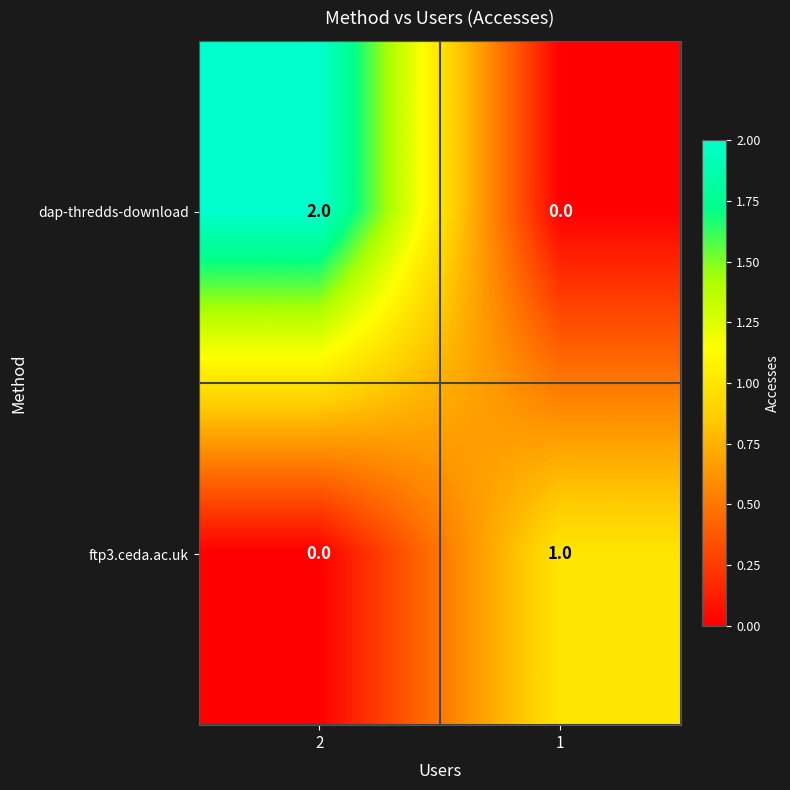

At how many categories does at least one series exceed 0?

2